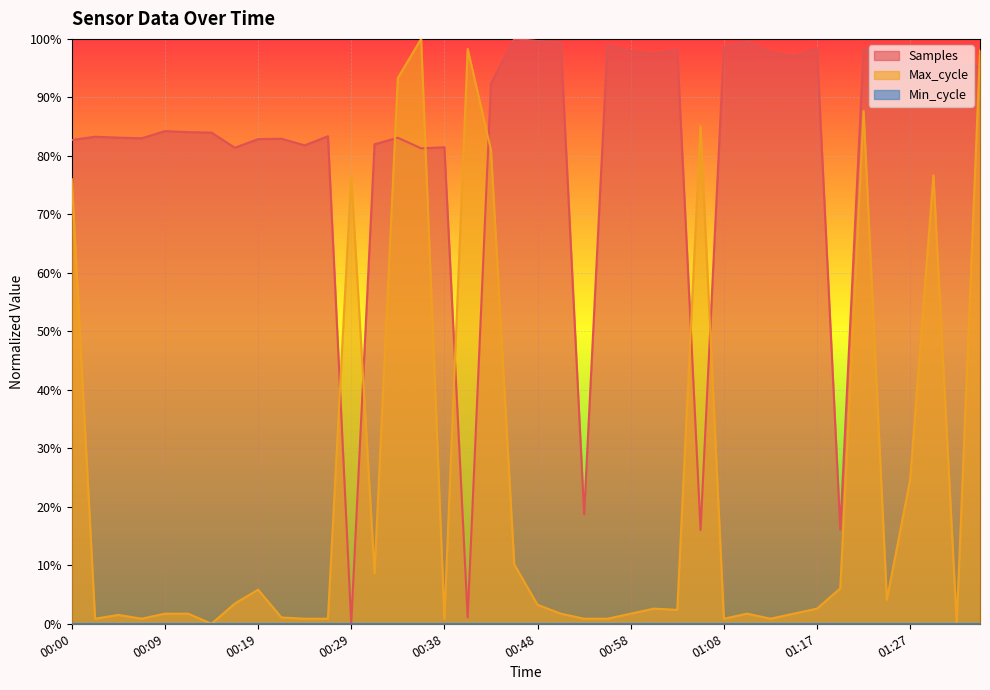

What is the average value of the Max_cycle series?

0.2